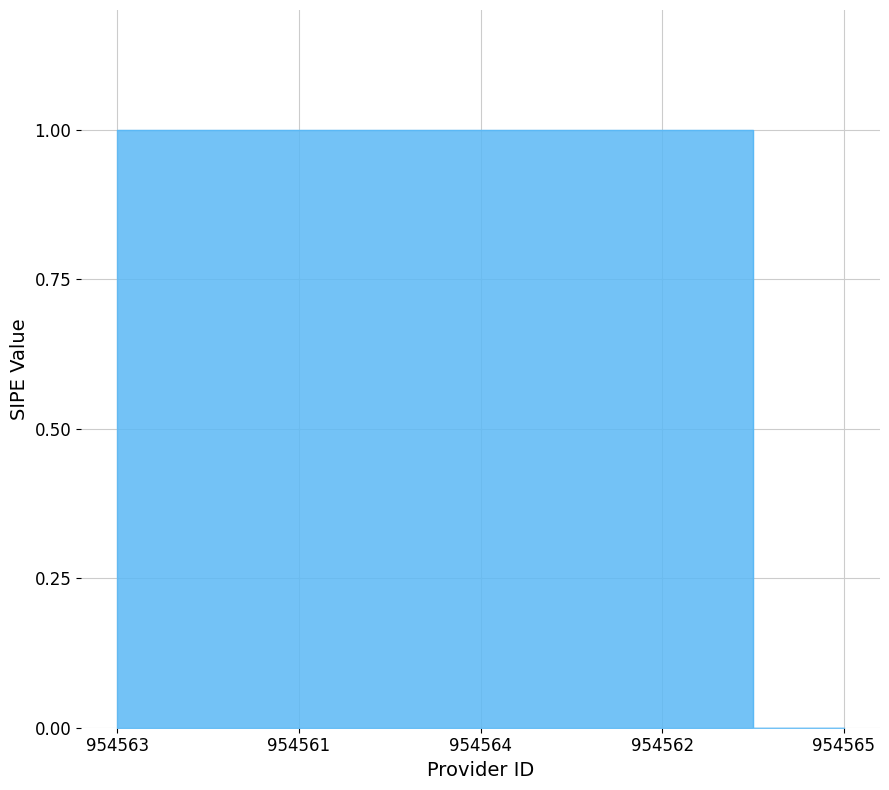

Which category has the lowest value across all series?

954565